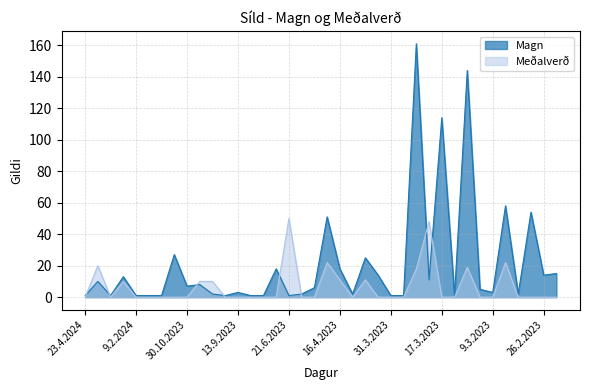

Does the chart display data point markers on the line(s)?

No